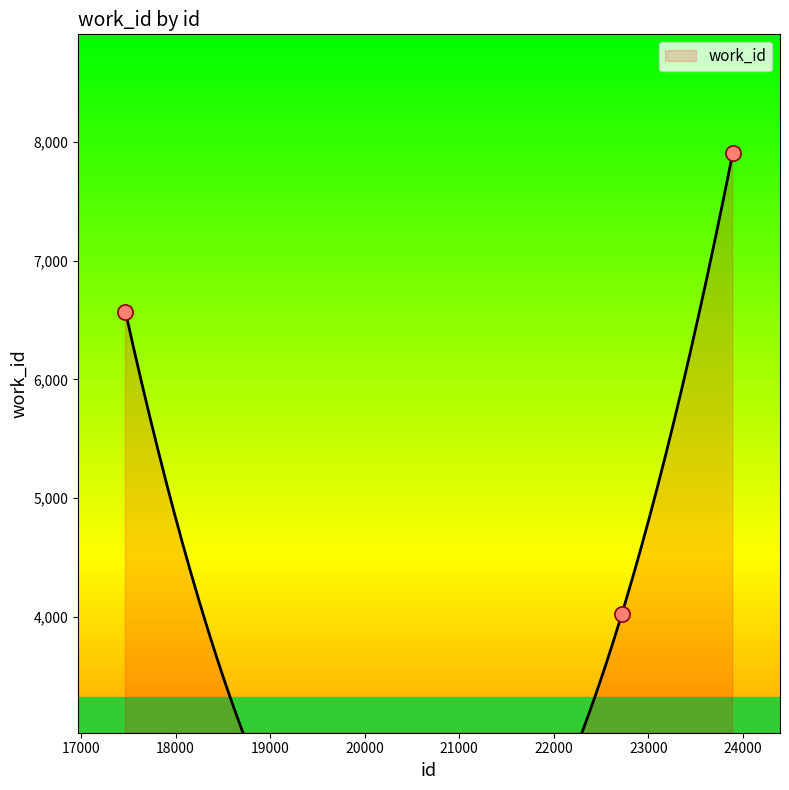

Which has a higher value, 22720 or 23893?

23893